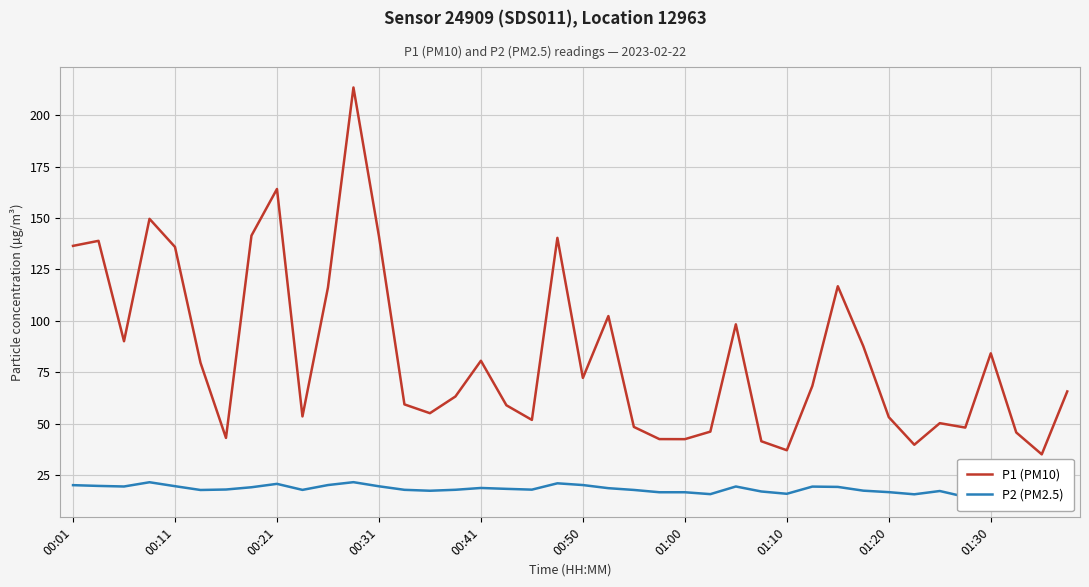

The value of P1 (PM10) at 01:30 is 84.2. True or false?

True